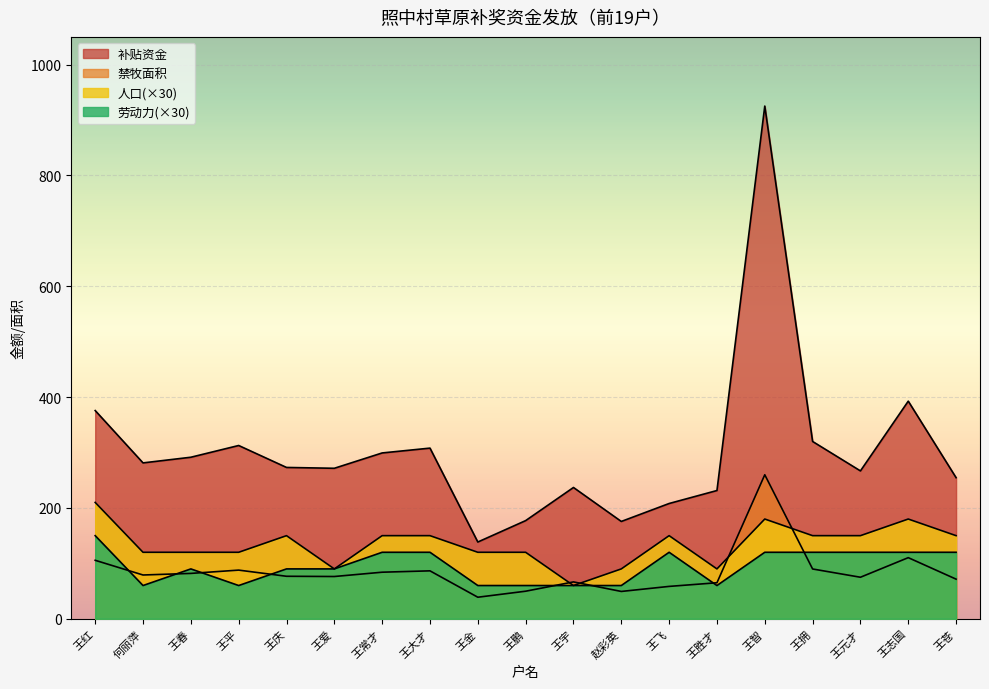

How many values in the 劳动力 series are below 90?

7